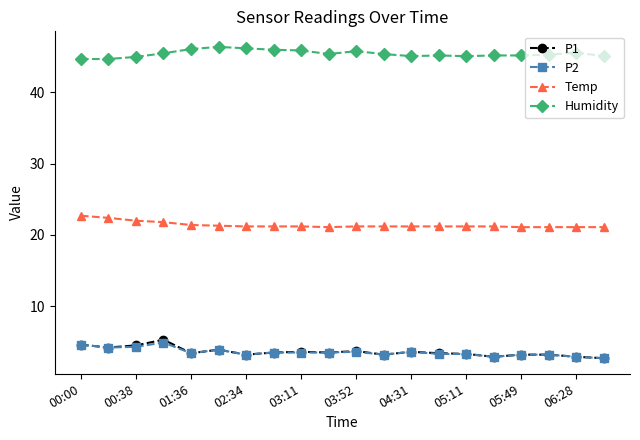

True or false: P2 has more than 1 interior local peaks.

True